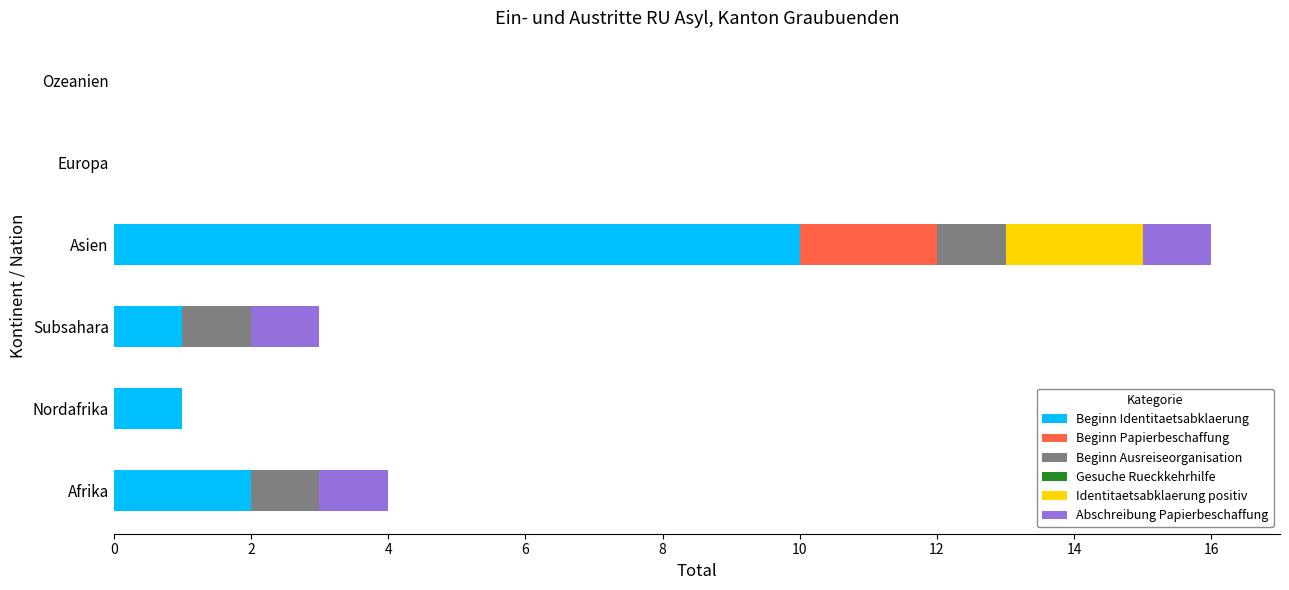

How many categories are shown in the chart?

6